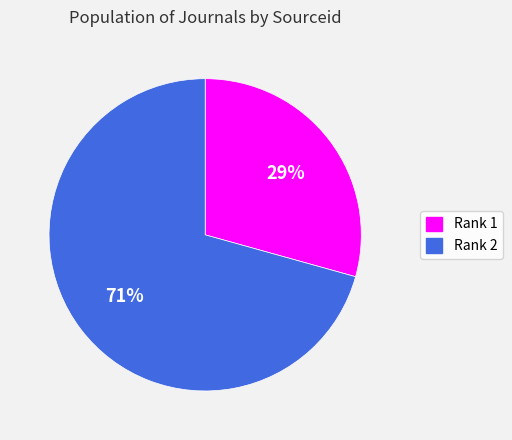

Which category accounts for the majority?

Rank 2